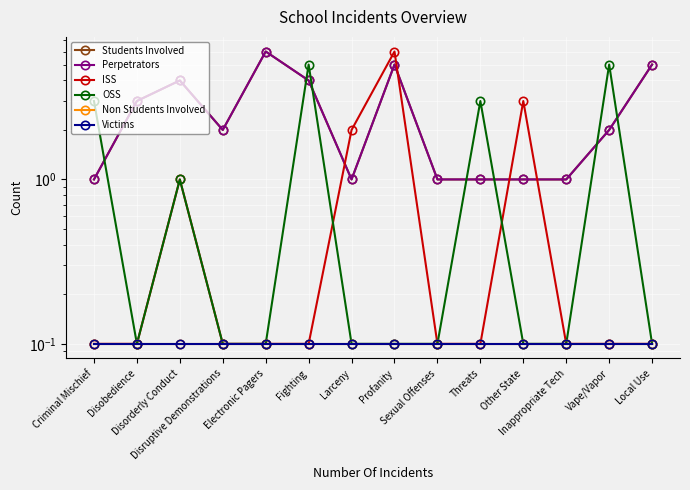

Reading right to left, what are all the values shown in this chart?

Students Involved: Local Use=5.0	Vape/Vapor=2.0	Inappropriate Tech=1.0	Other State=1.0	Threats=1.0	Sexual Offenses=1.0	Profanity=5.0	Larceny=1.0	Fighting=4.0	Electronic Pagers=6.0	Disruptive Demonstrations=2.0	Disorderly Conduct=4.0	Disobedience=3.0	Criminal Mischief=1.0
Perpetrators: Local Use=5.0	Vape/Vapor=2.0	Inappropriate Tech=1.0	Other State=1.0	Threats=1.0	Sexual Offenses=1.0	Profanity=5.0	Larceny=1.0	Fighting=4.0	Electronic Pagers=6.0	Disruptive Demonstrations=2.0	Disorderly Conduct=4.0	Disobedience=3.0	Criminal Mischief=1.0
ISS: Local Use=0.1	Vape/Vapor=0.1	Inappropriate Tech=0.1	Other State=3.0	Threats=0.1	Sexual Offenses=0.1	Profanity=6.0	Larceny=2.0	Fighting=0.1	Electronic Pagers=0.1	Disruptive Demonstrations=0.1	Disorderly Conduct=1.0	Disobedience=0.1	Criminal Mischief=0.1
OSS: Local Use=0.1	Vape/Vapor=5.0	Inappropriate Tech=0.1	Other State=0.1	Threats=3.0	Sexual Offenses=0.1	Profanity=0.1	Larceny=0.1	Fighting=5.0	Electronic Pagers=0.1	Disruptive Demonstrations=0.1	Disorderly Conduct=1.0	Disobedience=0.1	Criminal Mischief=3.0
Non Students Involved: Local Use=0.1	Vape/Vapor=0.1	Inappropriate Tech=0.1	Other State=0.1	Threats=0.1	Sexual Offenses=0.1	Profanity=0.1	Larceny=0.1	Fighting=0.1	Electronic Pagers=0.1	Disruptive Demonstrations=0.1	Disorderly Conduct=0.1	Disobedience=0.1	Criminal Mischief=0.1
Victims: Local Use=0.1	Vape/Vapor=0.1	Inappropriate Tech=0.1	Other State=0.1	Threats=0.1	Sexual Offenses=0.1	Profanity=0.1	Larceny=0.1	Fighting=0.1	Electronic Pagers=0.1	Disruptive Demonstrations=0.1	Disorderly Conduct=0.1	Disobedience=0.1	Criminal Mischief=0.1